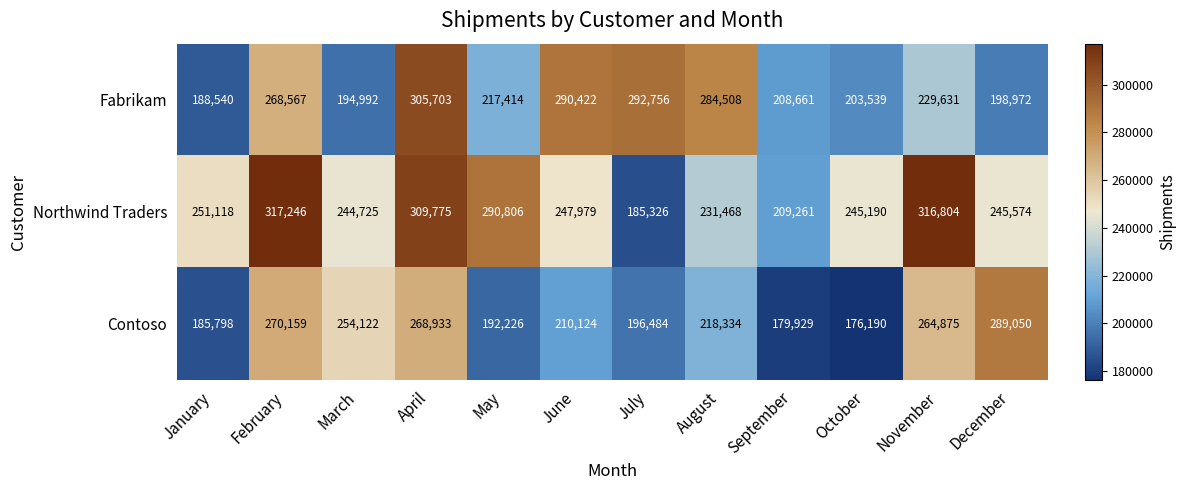

What is the total value across all series at September?

597851